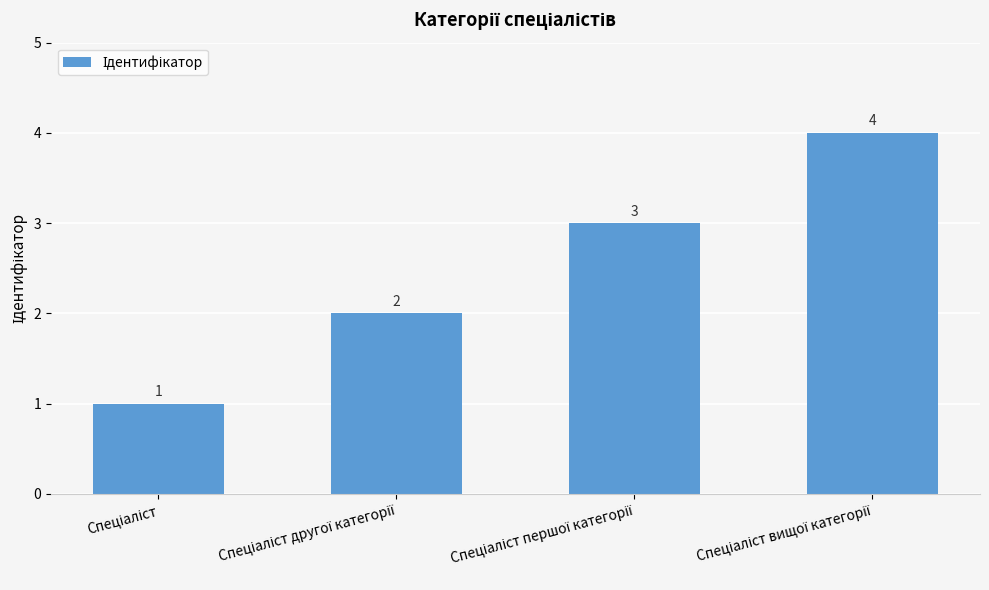

What is the sum of all values?

10